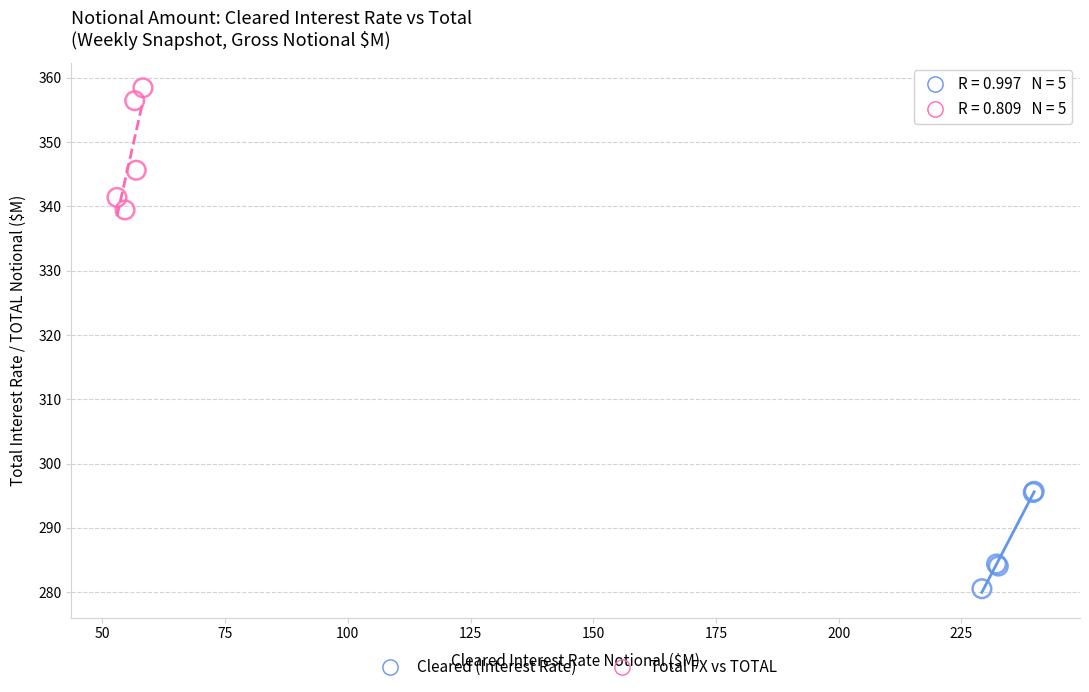

Which series contains the highest Y value?

Total FX vs TOTAL